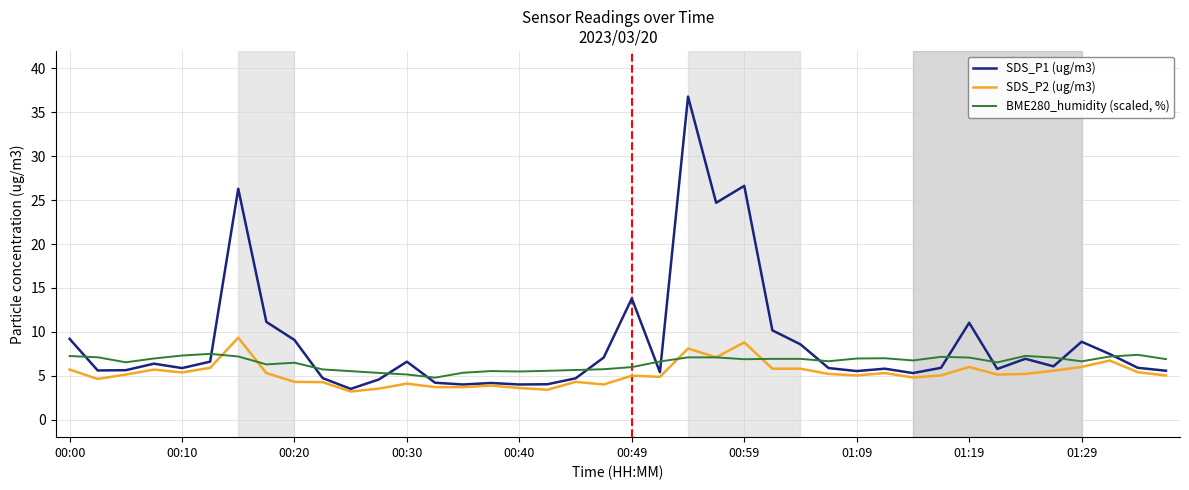

Which series has the largest total across all categories?

SDS_P1 (ug/m3)